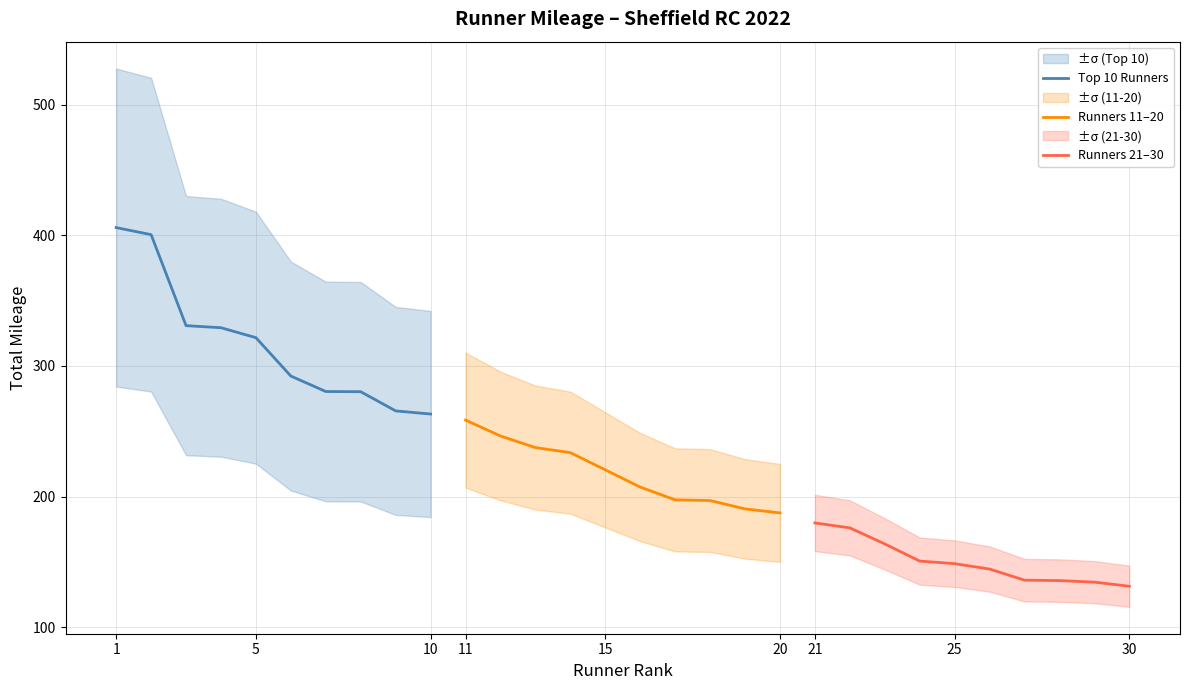

What is the minimum value for Top 10 Runners?

263.2